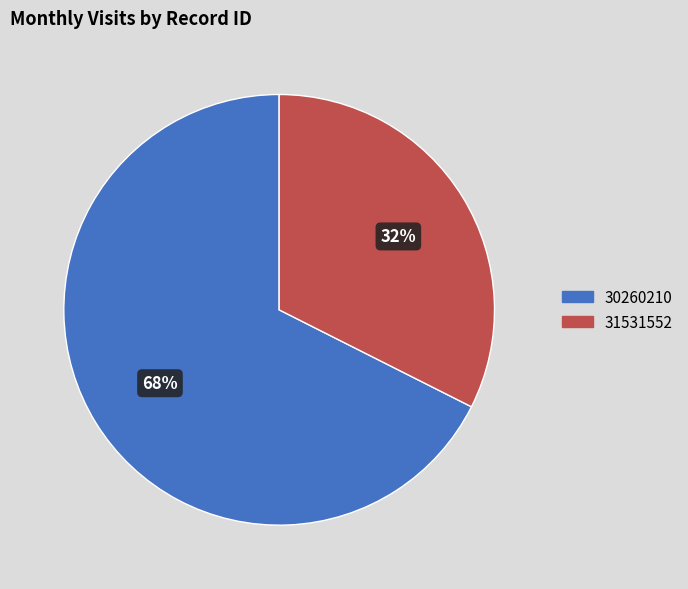

Do 30260210 and 31531552 together represent more than half of the pie?

Yes